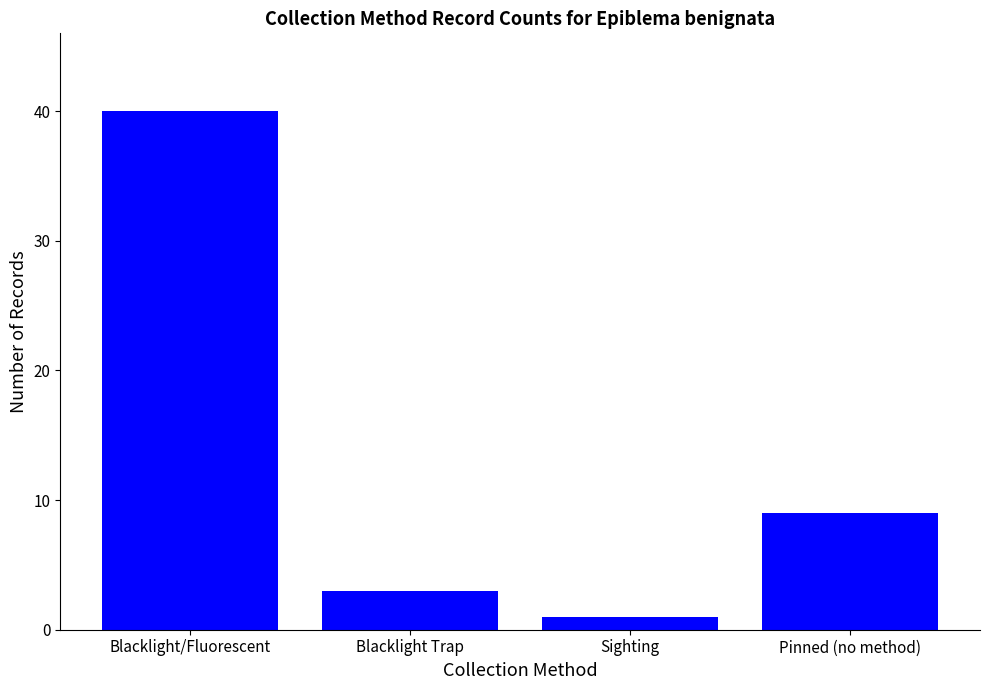

What is the greatest value displayed?

40